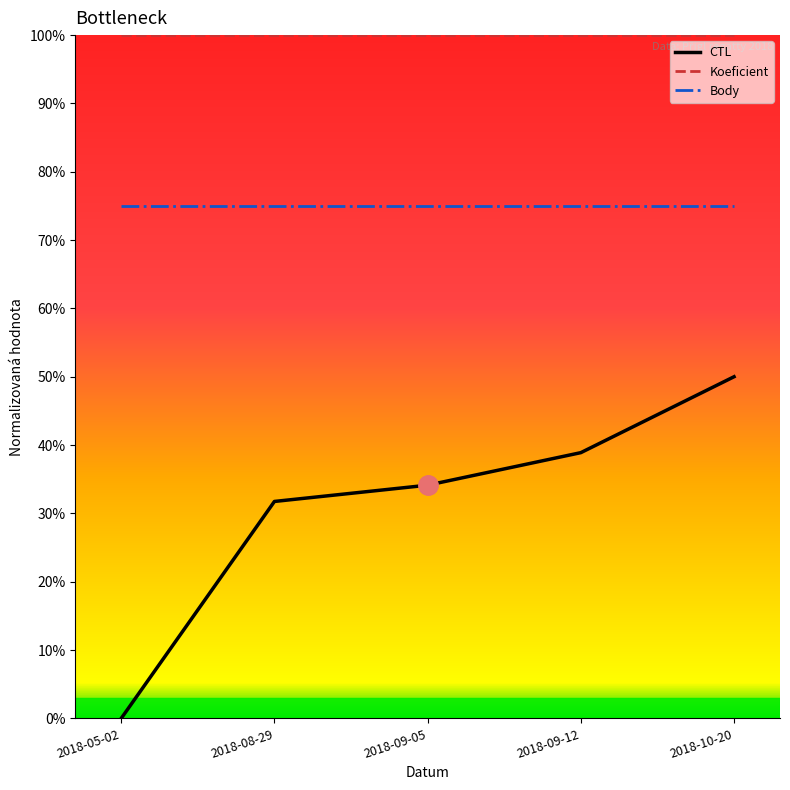

At which label does CTL reach its peak?

2018-10-20